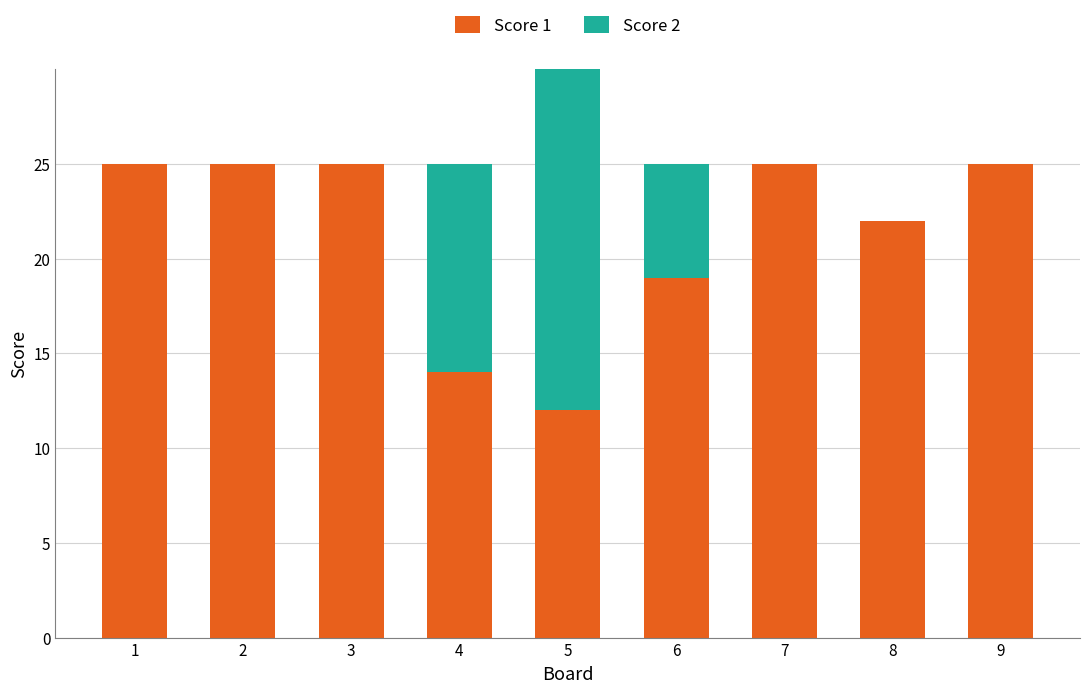

What is the total value across all series at 7?

25